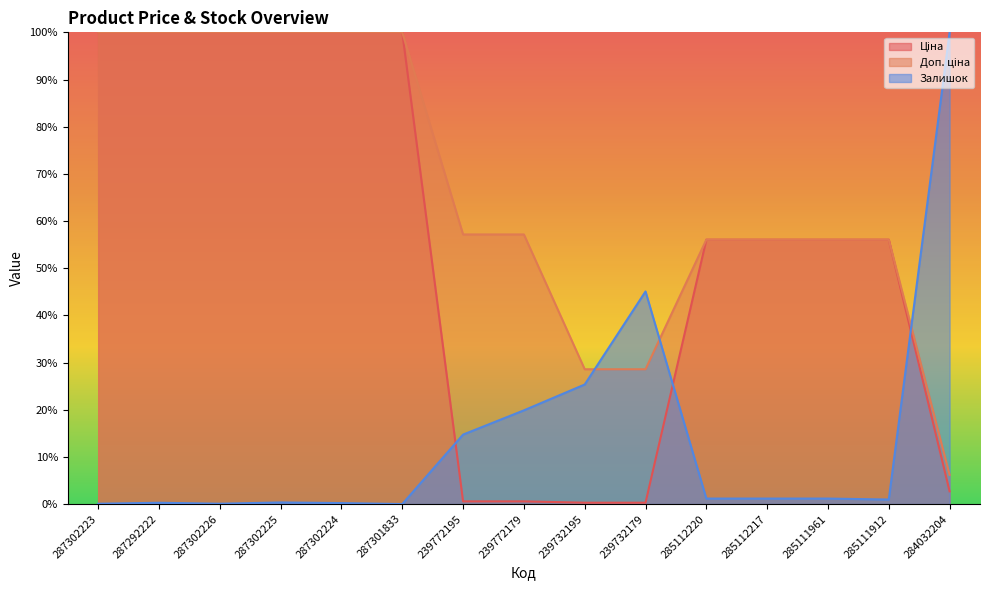

Reading right to left, what are all the values shown in this chart?

Ціна: 284032204=2.7	285111912=56.0	285111961=56.0	285112217=56.0	285112220=56.0	239732179=0.3	239732195=0.3	239772179=0.6	239772195=0.6	287301833=100.0	287302224=100.0	287302225=100.0	287302226=100.0	287292222=100.0	287302223=100.0
Доп. ціна: 284032204=6.2	285111912=56.0	285111961=56.0	285112217=56.0	285112220=56.0	239732179=28.6	239732195=28.6	239772179=57.2	239772195=57.2	287301833=100.0	287302224=100.0	287302225=100.0	287302226=100.0	287292222=100.0	287302223=100.0
Залишок: 284032204=100.0	285111912=1.0	285111961=1.2	285112217=1.2	285112220=1.2	239732179=45.1	239732195=25.3	239772179=19.9	239772195=14.7	287301833=0.0	287302224=0.2	287302225=0.3	287302226=0.1	287292222=0.3	287302223=0.1